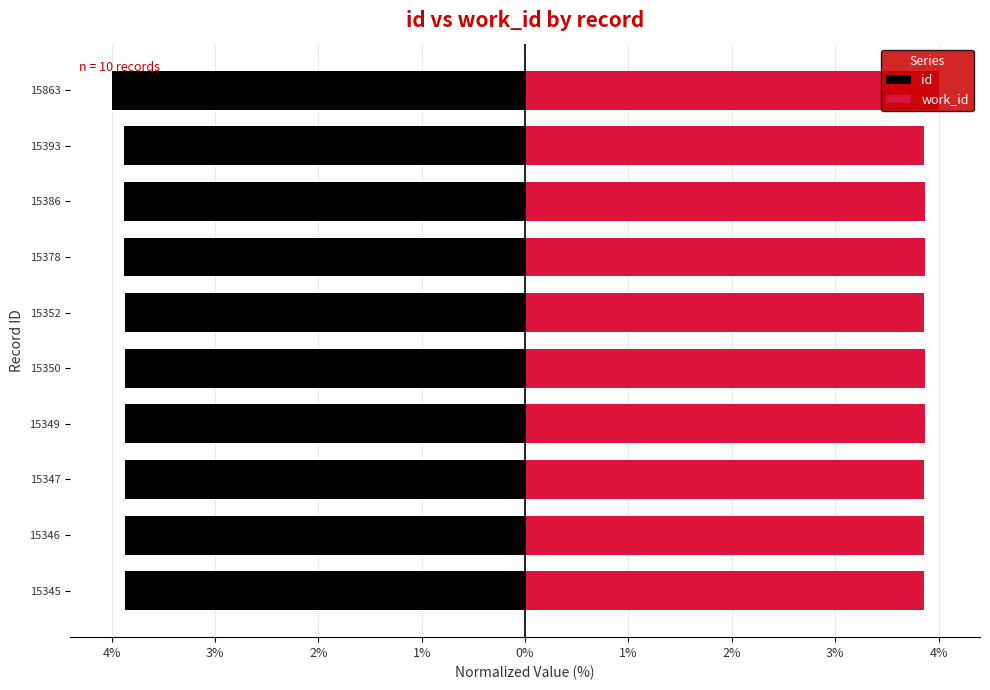

Which series changed the most between 15352 and 15378?

work_id